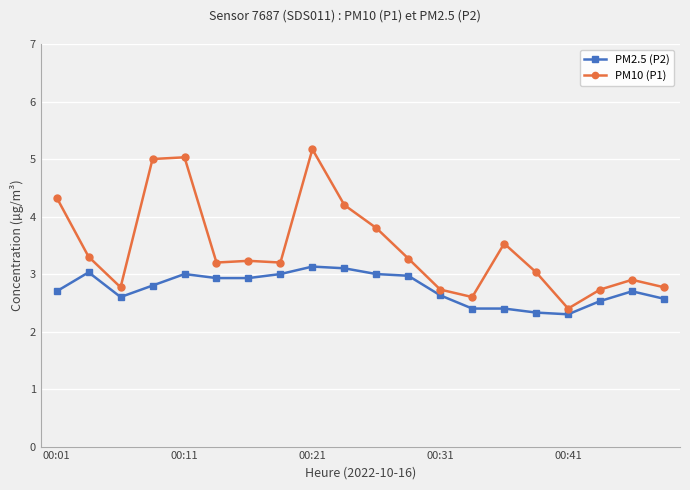

True or false: PM2.5 (P2) has more than 1 points higher than both neighbors.

True